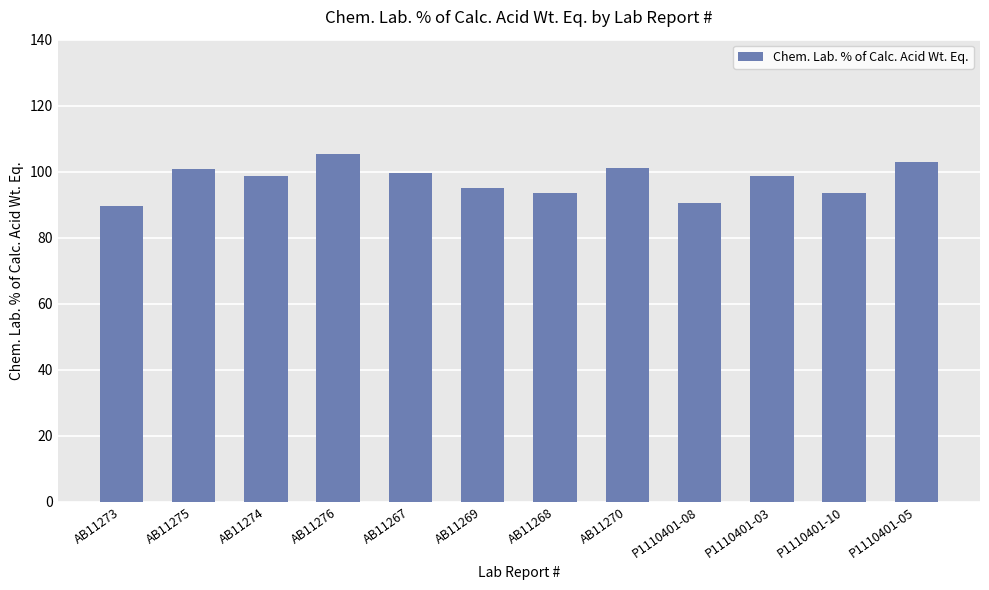

What is the ratio of the value at P1110401-08 to the value at P1110401-05?

0.9